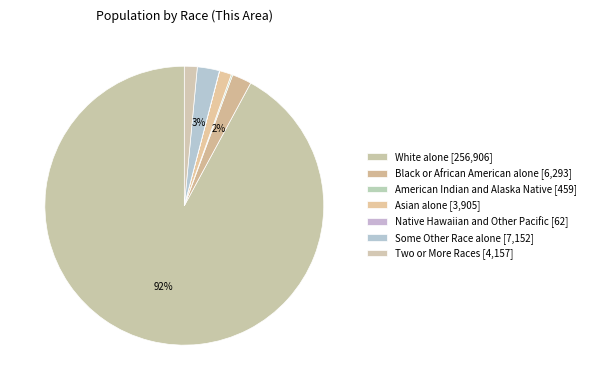

To the nearest percent, what portion does Some Other Race alone represent?

3%